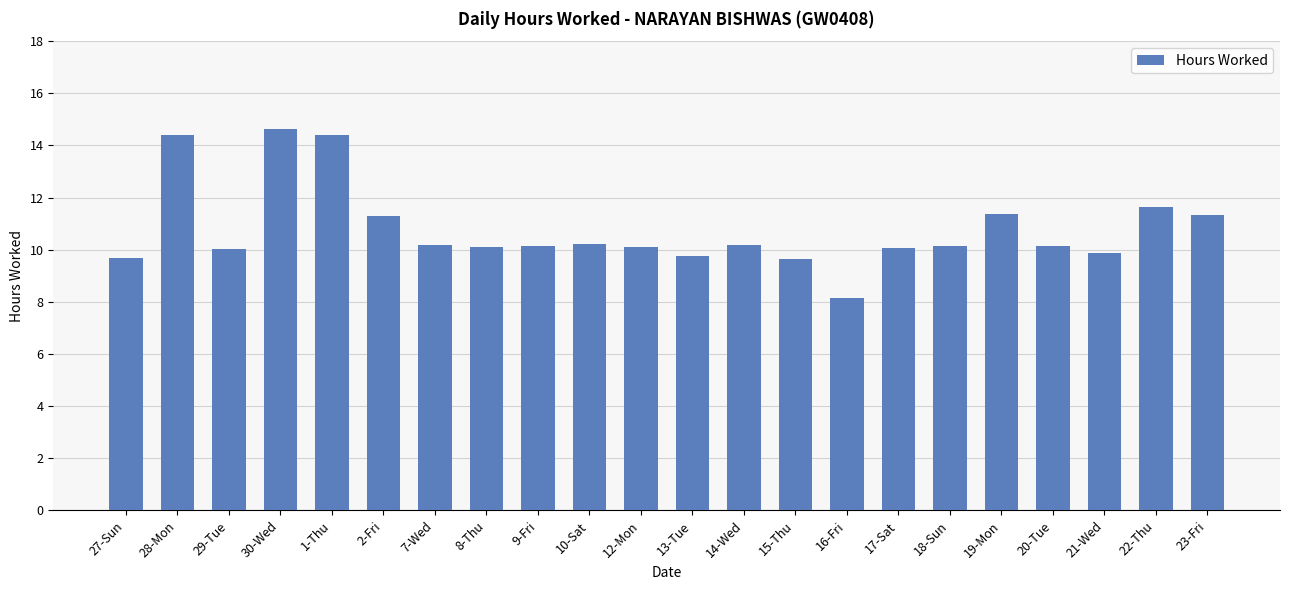

The chart shows a value of 13.2 at 12-Mon. True or false?

False